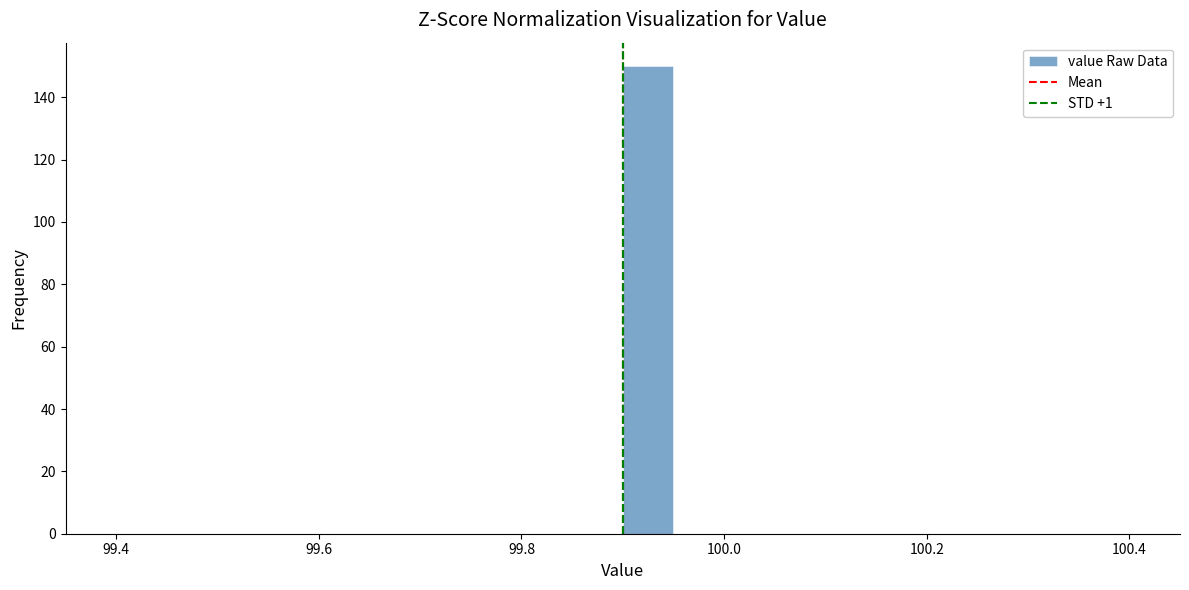

Read against the x-axis, roughly where is the centre of the tallest bar?

99.92